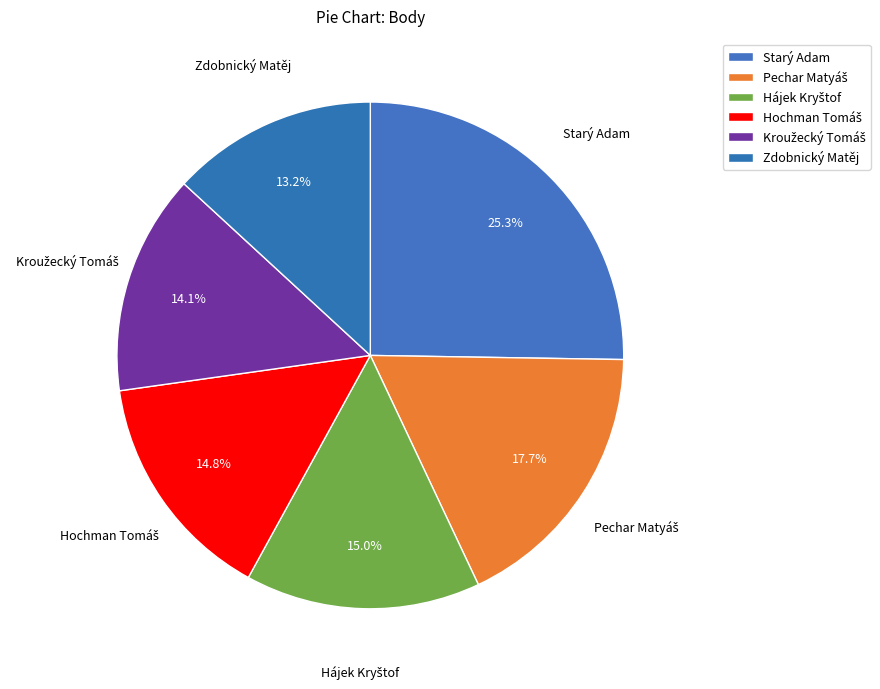

Does Starý Adam represent more than half of the total?

No